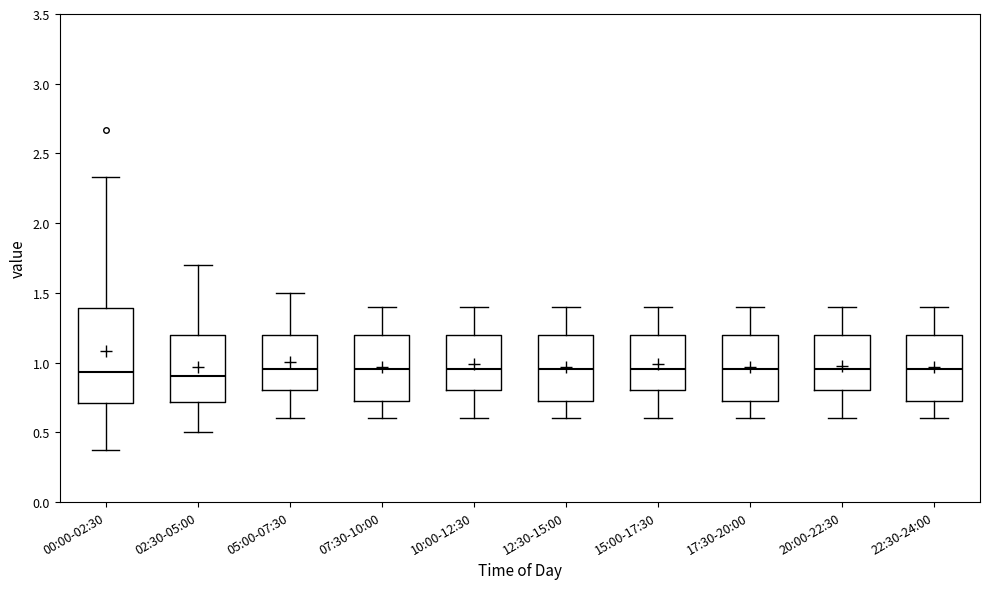

Reading left to right, read every box against the y-axis: the position of its median line, the range the box covers, and the ends of its whiskers. The values are not printed on the chart, so give them approximately, as read against the axis.

00:00-02:30: median 0.95, box 0.70 to 1.40, whiskers 0.35 to 2.35
02:30-05:00: median 0.90, box 0.70 to 1.20, whiskers 0.50 to 1.70
05:00-07:30: median 0.95, box 0.80 to 1.20, whiskers 0.60 to 1.50
07:30-10:00: median 0.95, box 0.75 to 1.20, whiskers 0.60 to 1.40
10:00-12:30: median 0.95, box 0.80 to 1.20, whiskers 0.60 to 1.40
12:30-15:00: median 0.95, box 0.75 to 1.20, whiskers 0.60 to 1.40
15:00-17:30: median 0.95, box 0.80 to 1.20, whiskers 0.60 to 1.40
17:30-20:00: median 0.95, box 0.75 to 1.20, whiskers 0.60 to 1.40
20:00-22:30: median 0.95, box 0.80 to 1.20, whiskers 0.60 to 1.40
22:30-24:00: median 0.95, box 0.75 to 1.20, whiskers 0.60 to 1.40